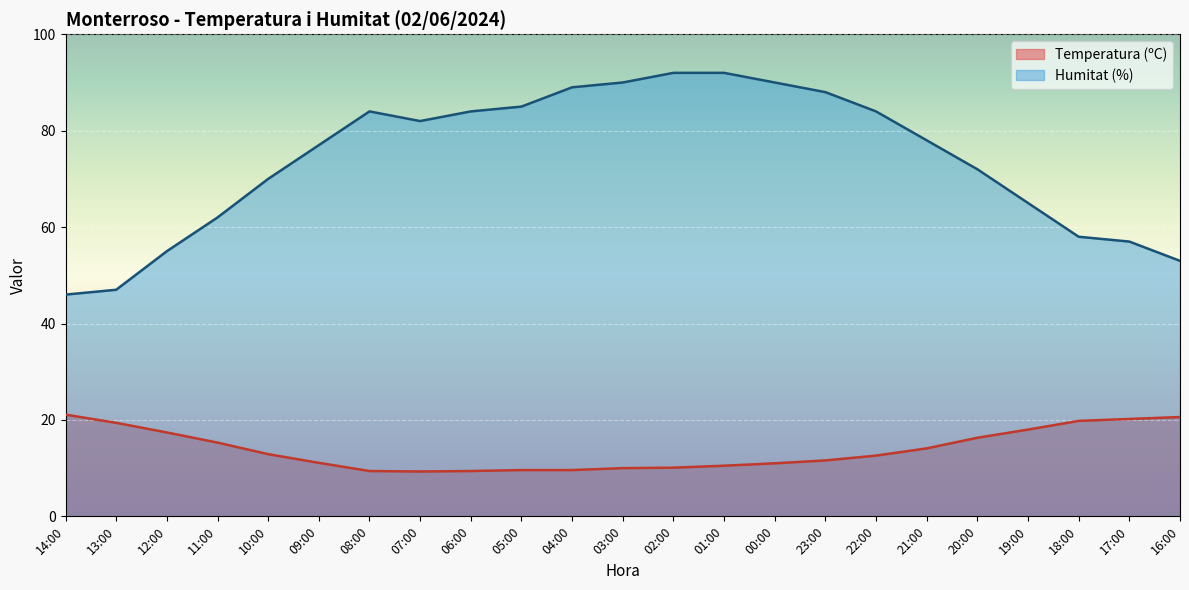

How many lines are shown in the chart?

2